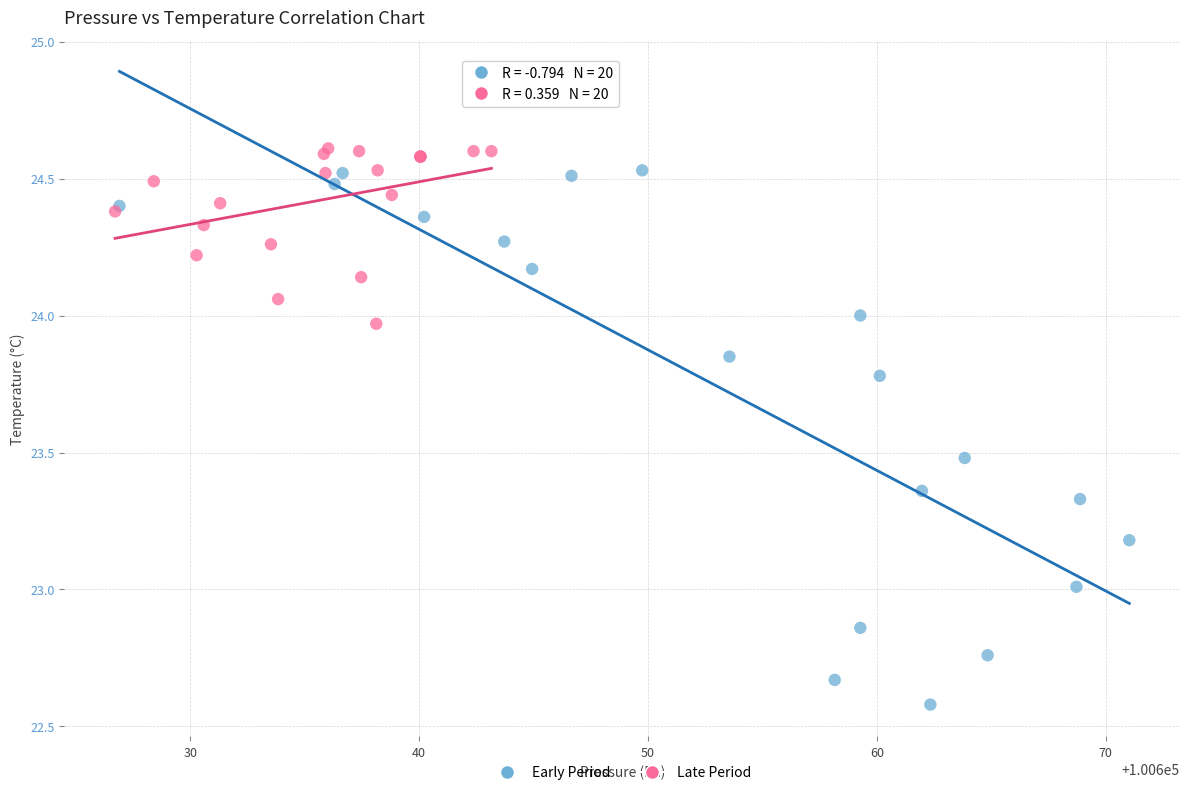

Which series reaches the minimum Y coordinate?

Early Period